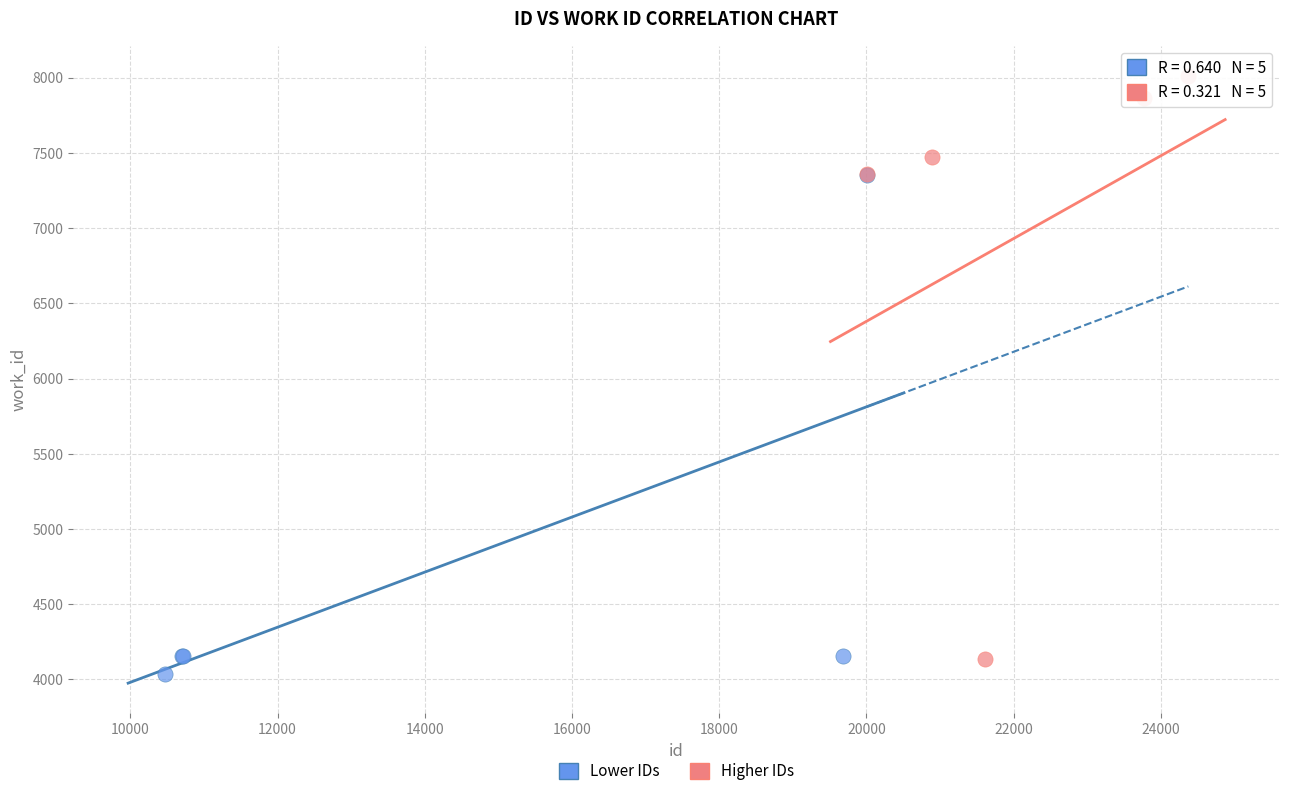

Which series has the widest spread of Y values?

Higher IDs